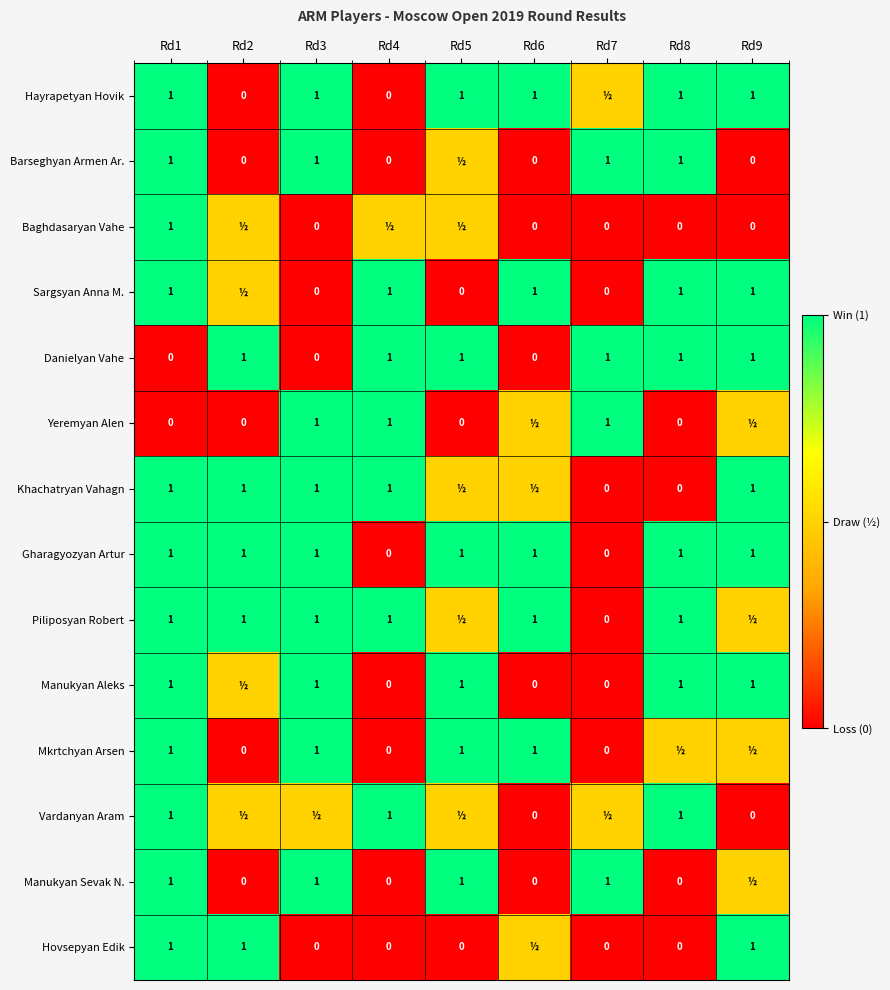

What is the total value across all series at Rd1?

12.0